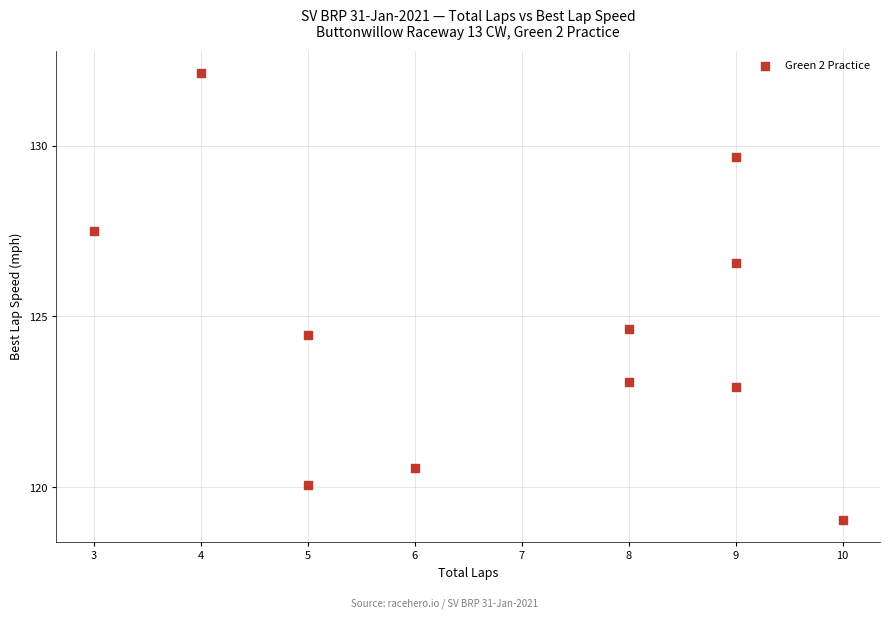

What Y value in the scatter plot is closest to 125?

124.6